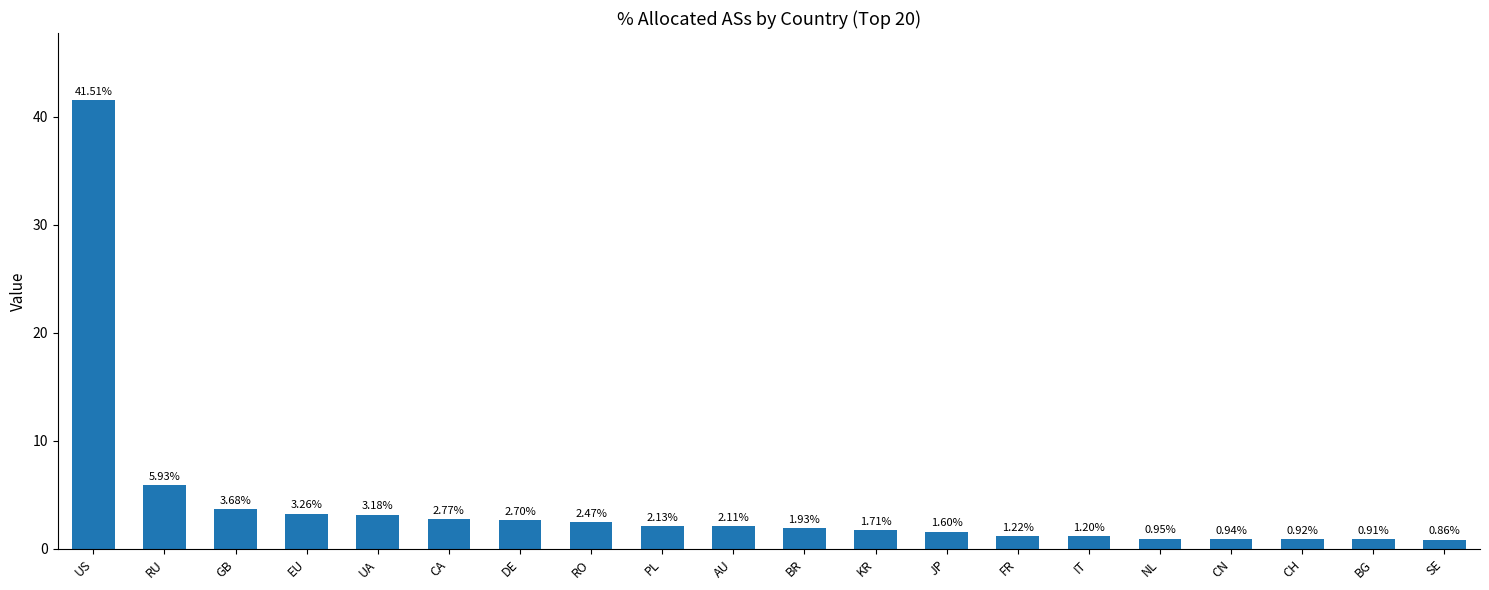

What is the difference between the second highest and minimum values?

5.1